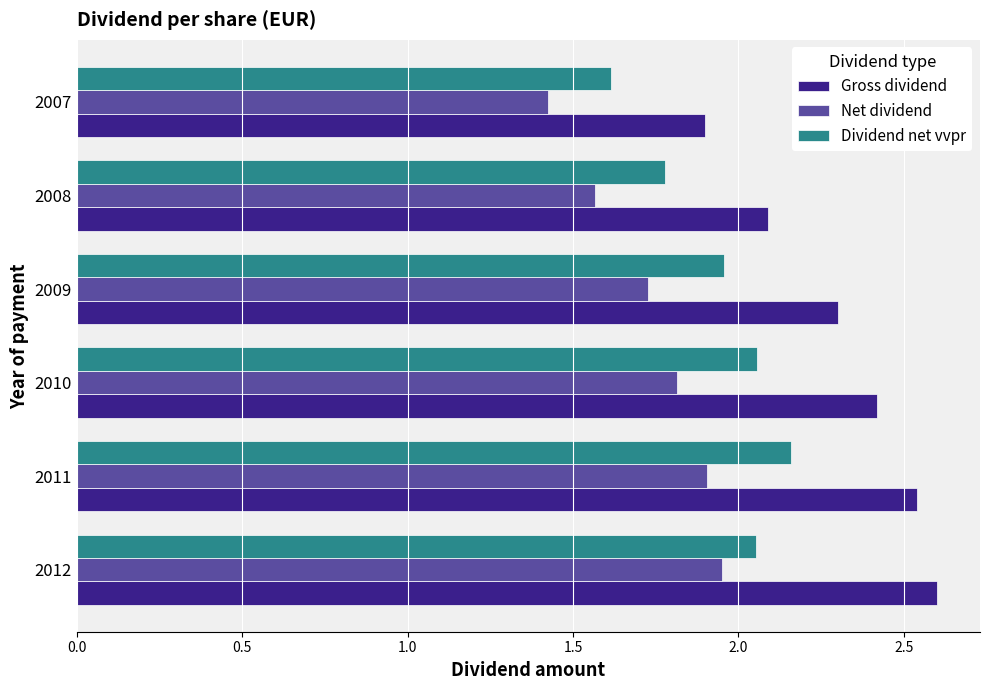

List the series in order of their overall mean, highest first.

Gross dividend, Dividend net vvpr, Net dividend